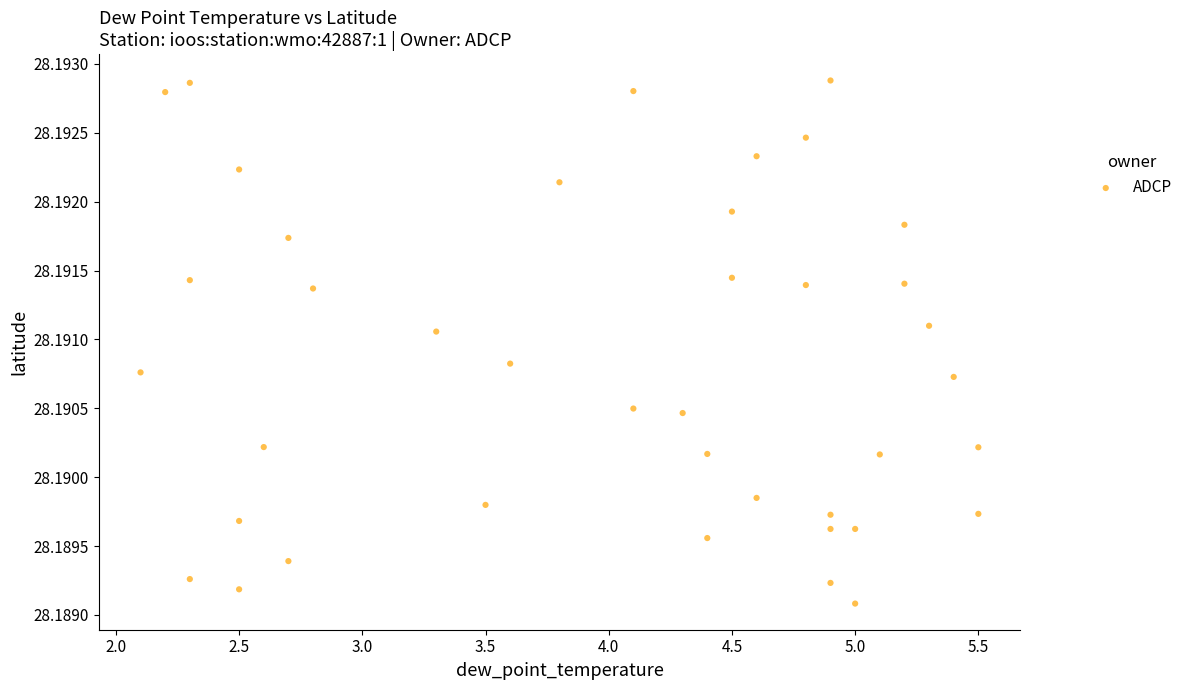

What is the range of X values (max minus min)?

3.4